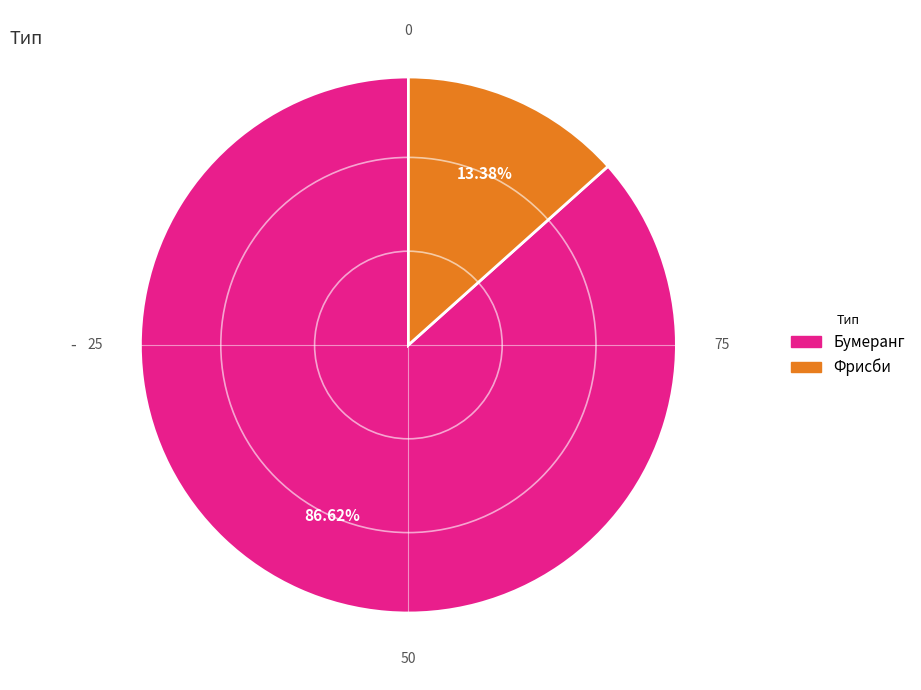

Is it true that Фрисби is 13% of the pie?

True